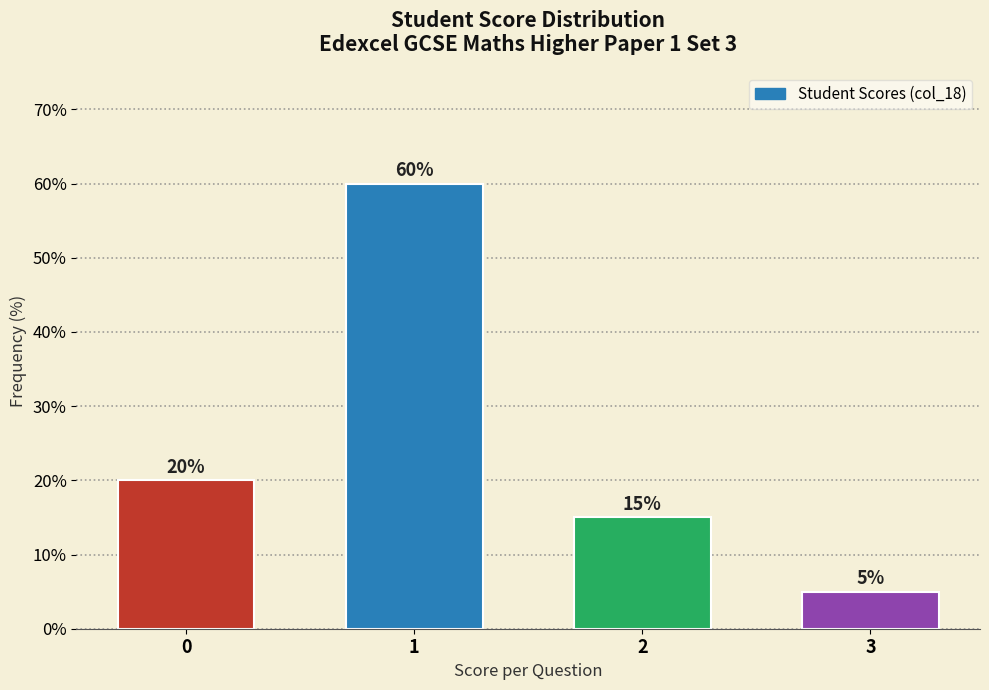

Reading left to right, list all the values displayed in this chart.

20	60	15	5